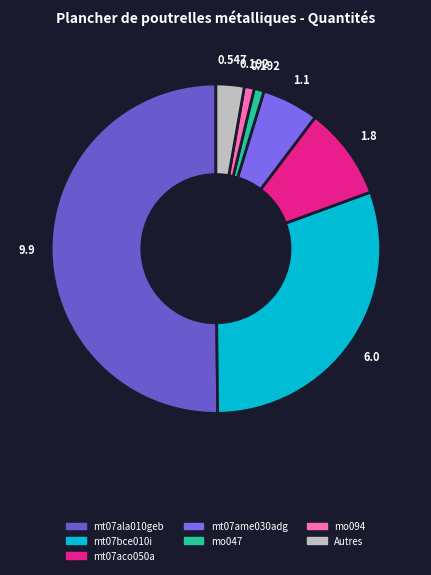

What is the largest slice in the pie chart?

mt07ala010geb